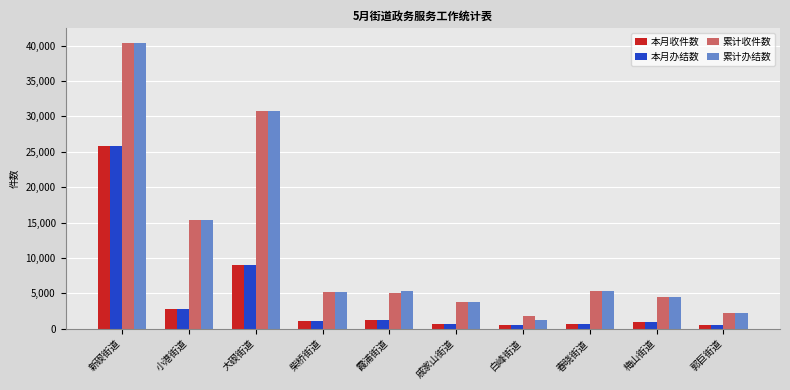

Is it true that 本月办结数 equals 40296 at 新碶街道?

False